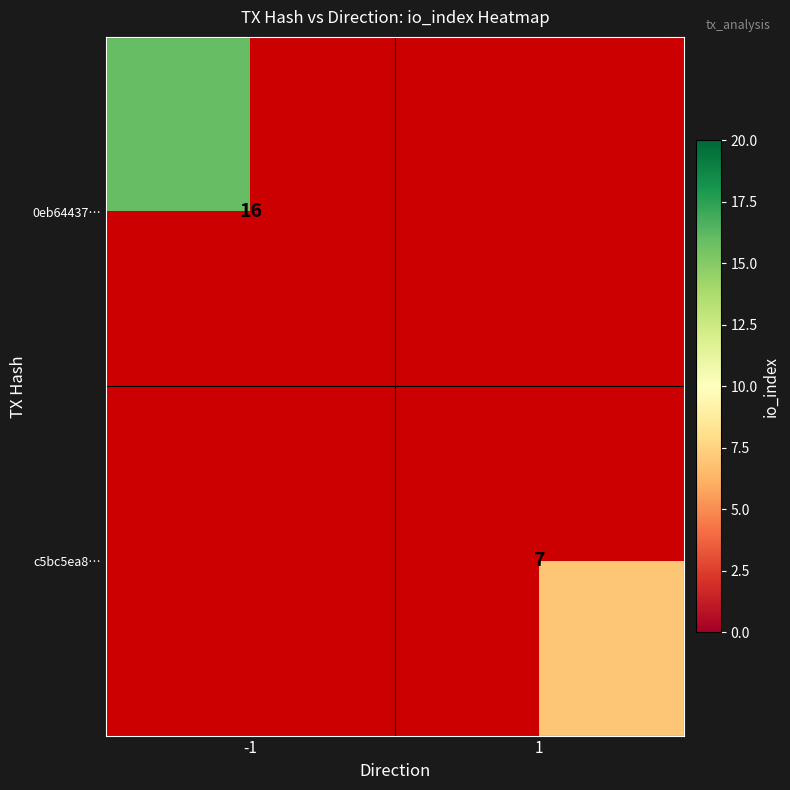

Is it true that 0eb64437… equals 27 at -1?

False